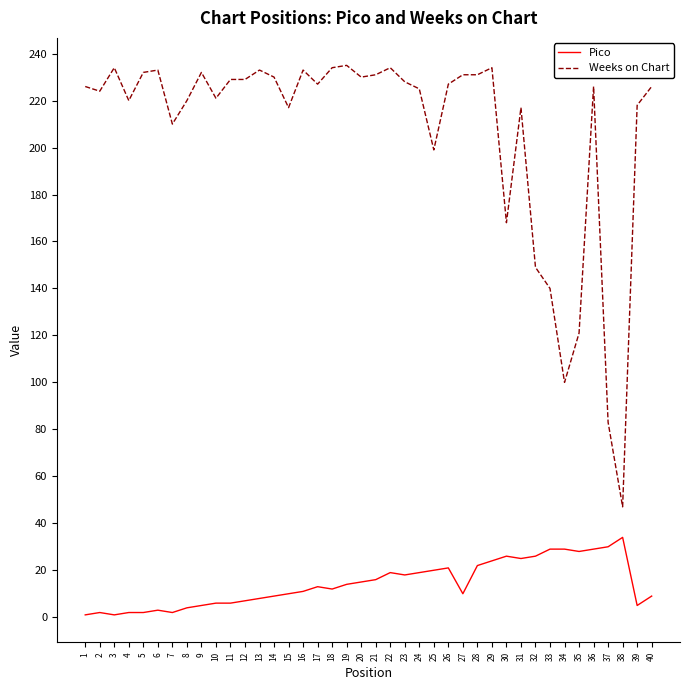

True or false: Weeks on Chart and Pico cross at least once.

False